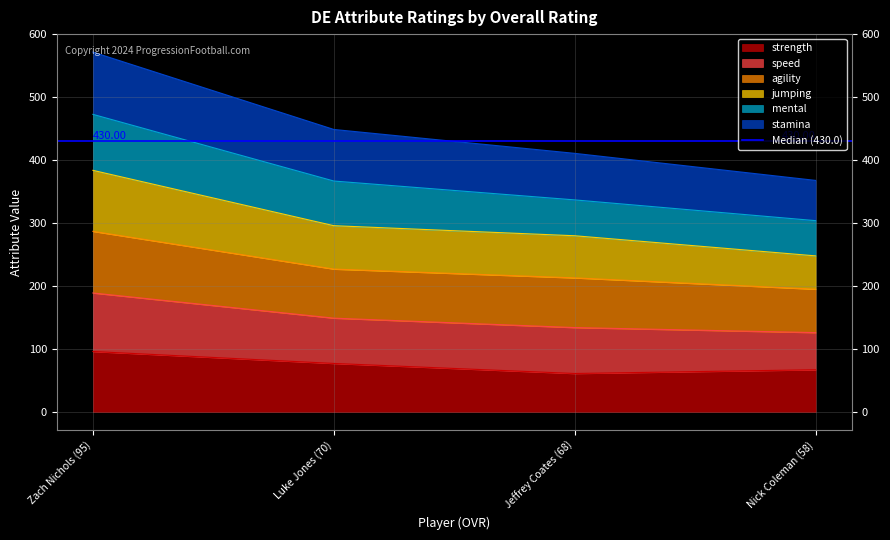

At which category is the sum across all series the highest?

Zach Nichols (95)